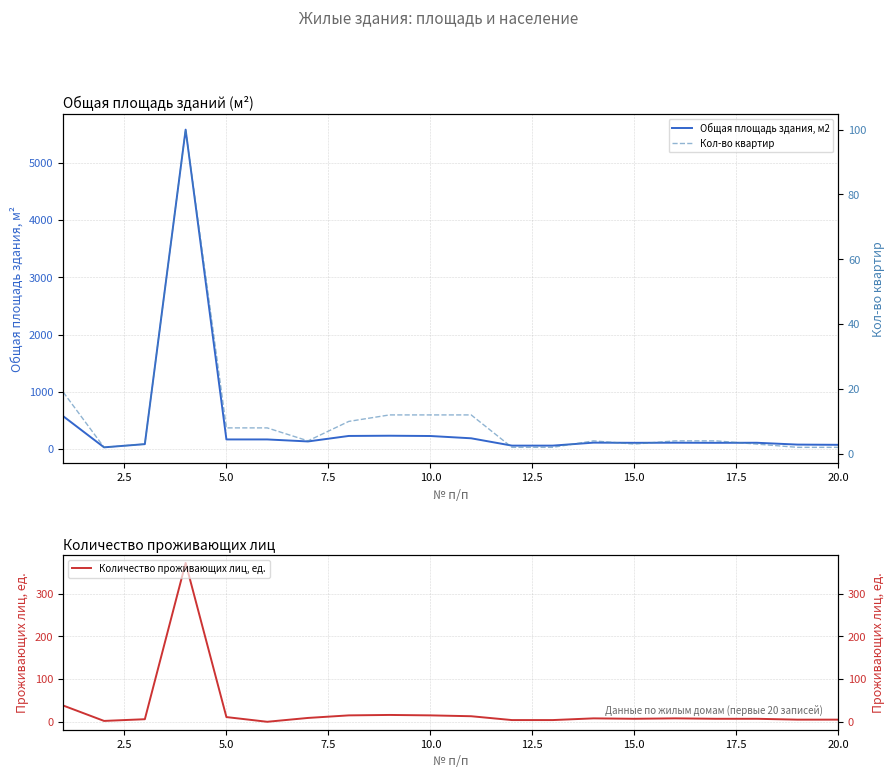

How many distinct data groups are displayed?

3